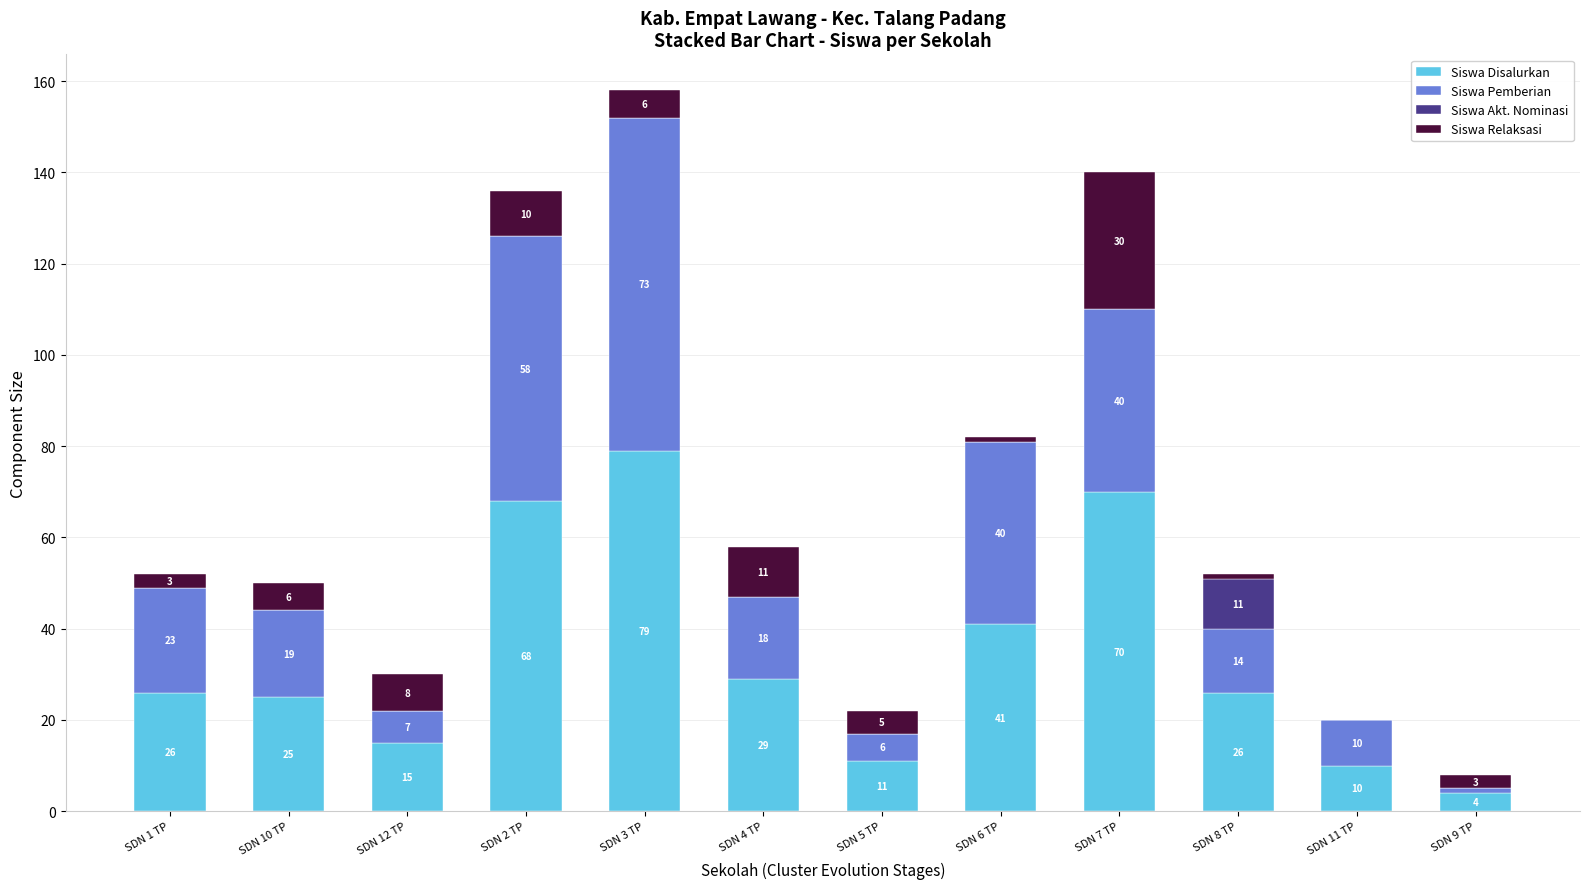

Read the Siswa Disalurkan value at SDN 4 TP, to the nearest 10.

30